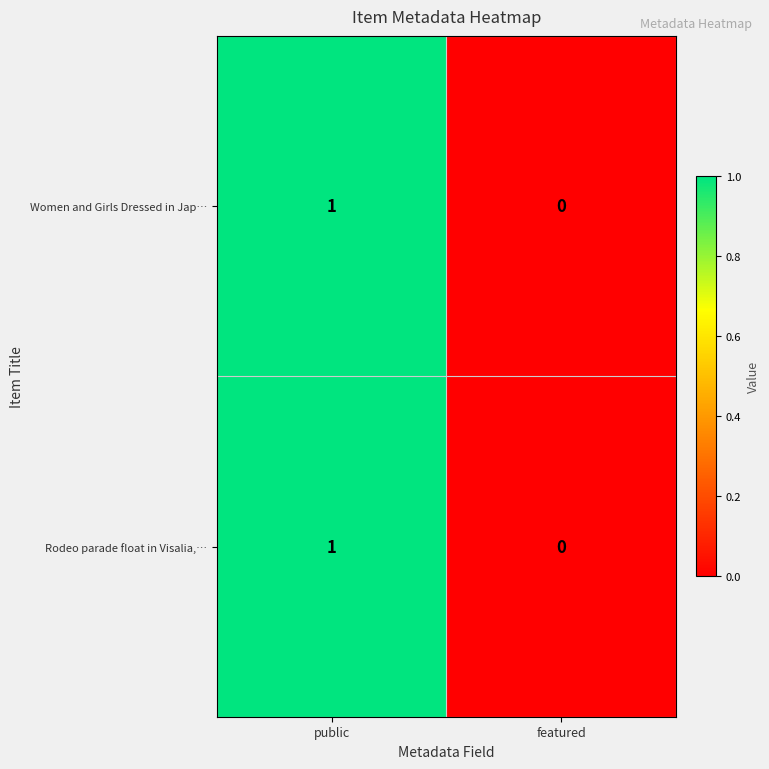

At which label does Rodeo parade float in Visalia,… reach its peak?

public